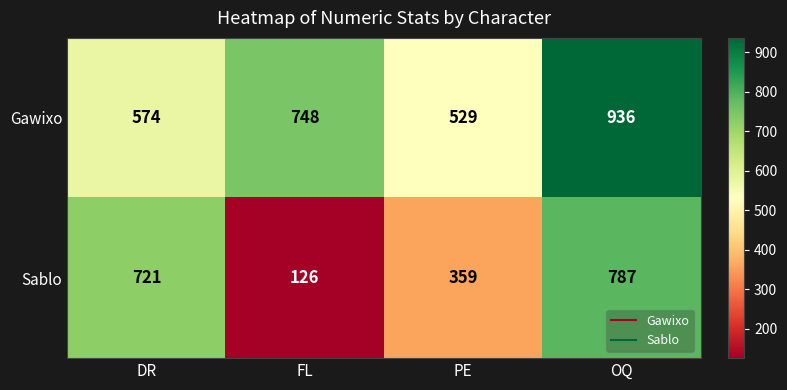

Count the number of data series in this chart.

2